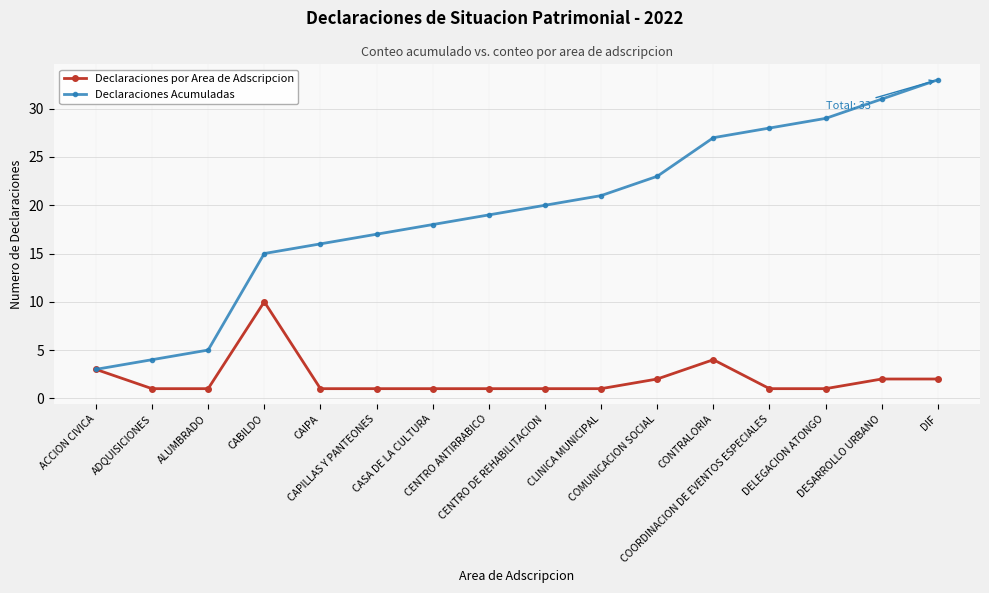

Reading left to right, list all the values displayed in this chart.

Declaraciones por Area de Adscripcion: 3	1	1	10	1	1	1	1	1	1	2	4	1	1	2	2
Declaraciones Acumuladas: 3	4	5	15	16	17	18	19	20	21	23	27	28	29	31	33